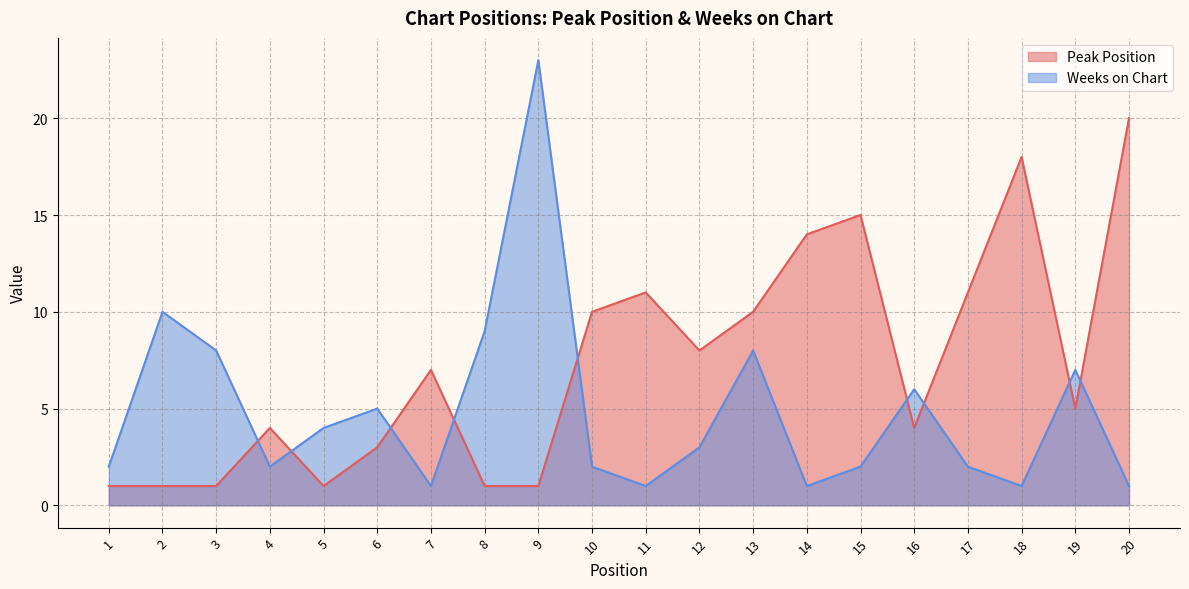

What is the value of the Peak Position point at the 11th from the left?

11